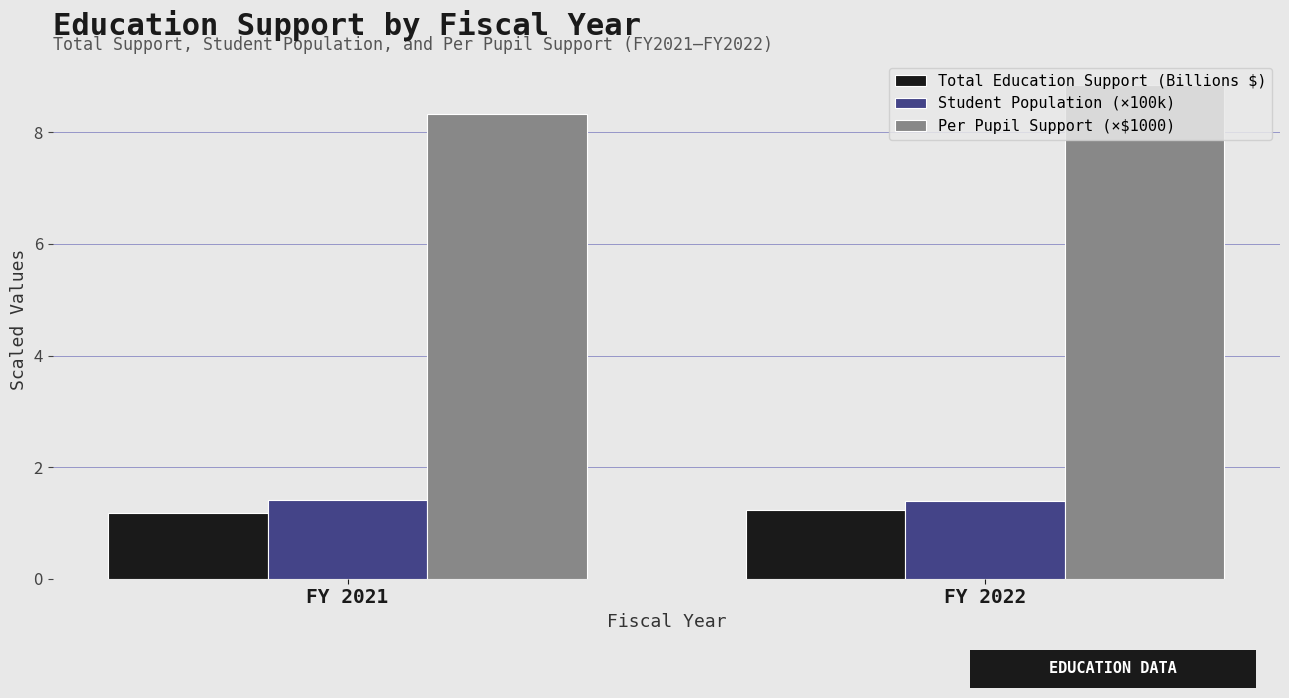

At how many categories does at least one series exceed 2?

2